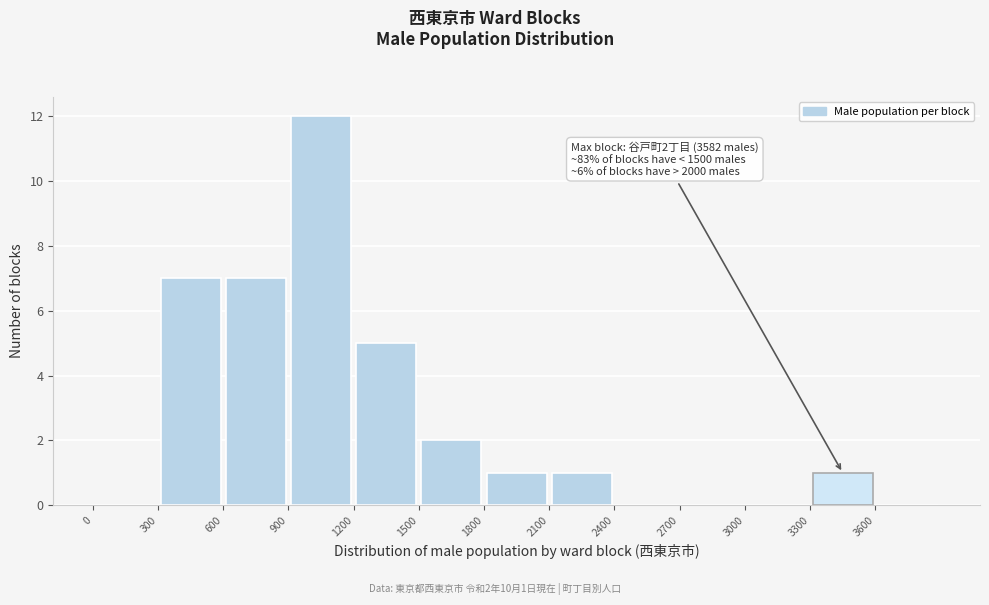

Which range on the x-axis has the tallest bar?

900 to 1200